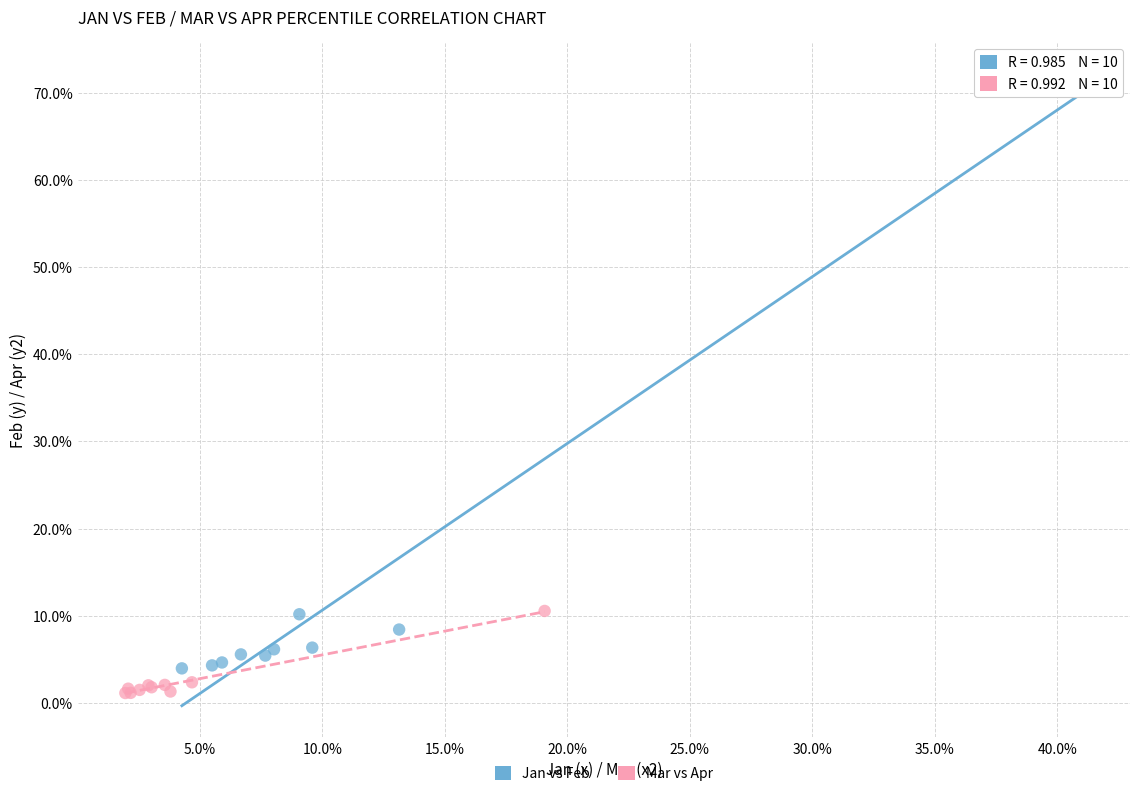

What are all the series names shown in the legend?

Jan vs Feb, Mar vs Apr